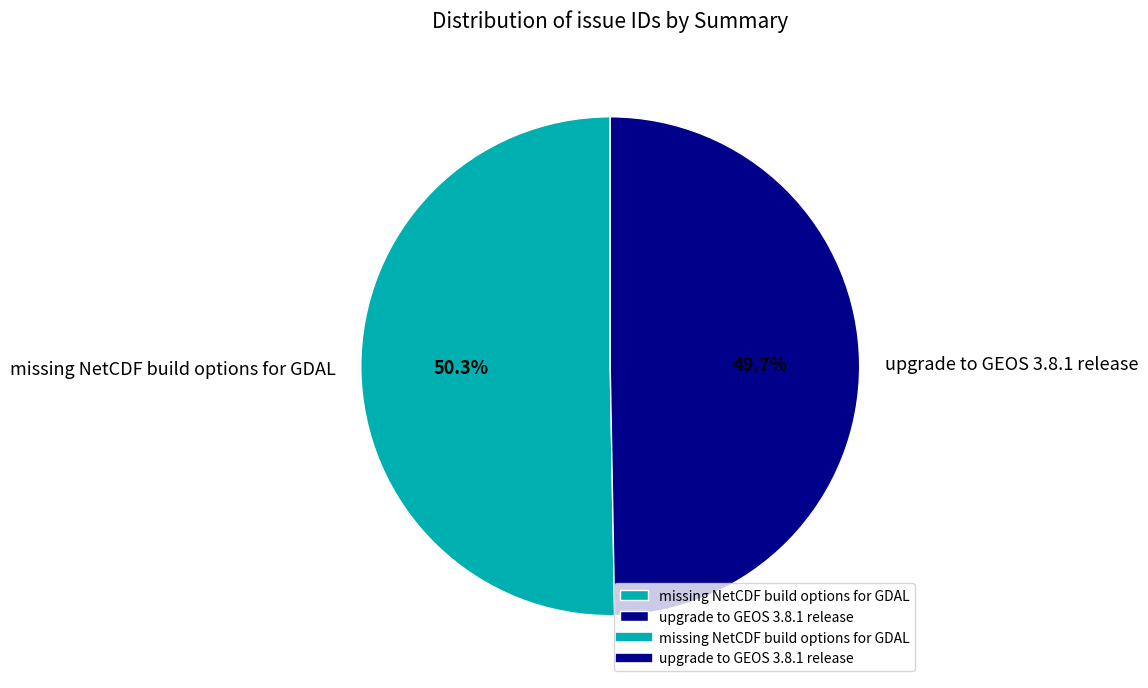

How many slices are in this pie chart?

2